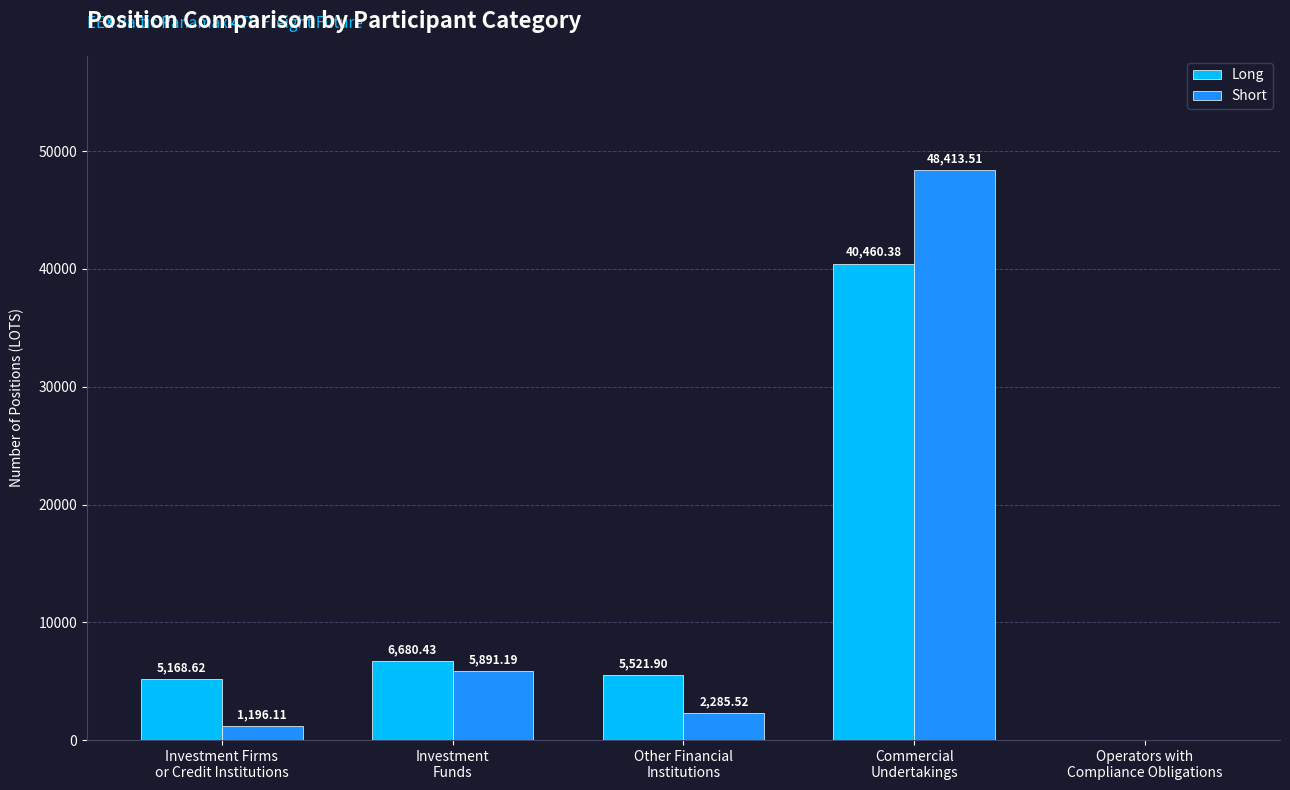

The Long series shows 40460.4 at Commercial
Undertakings. True or false?

True